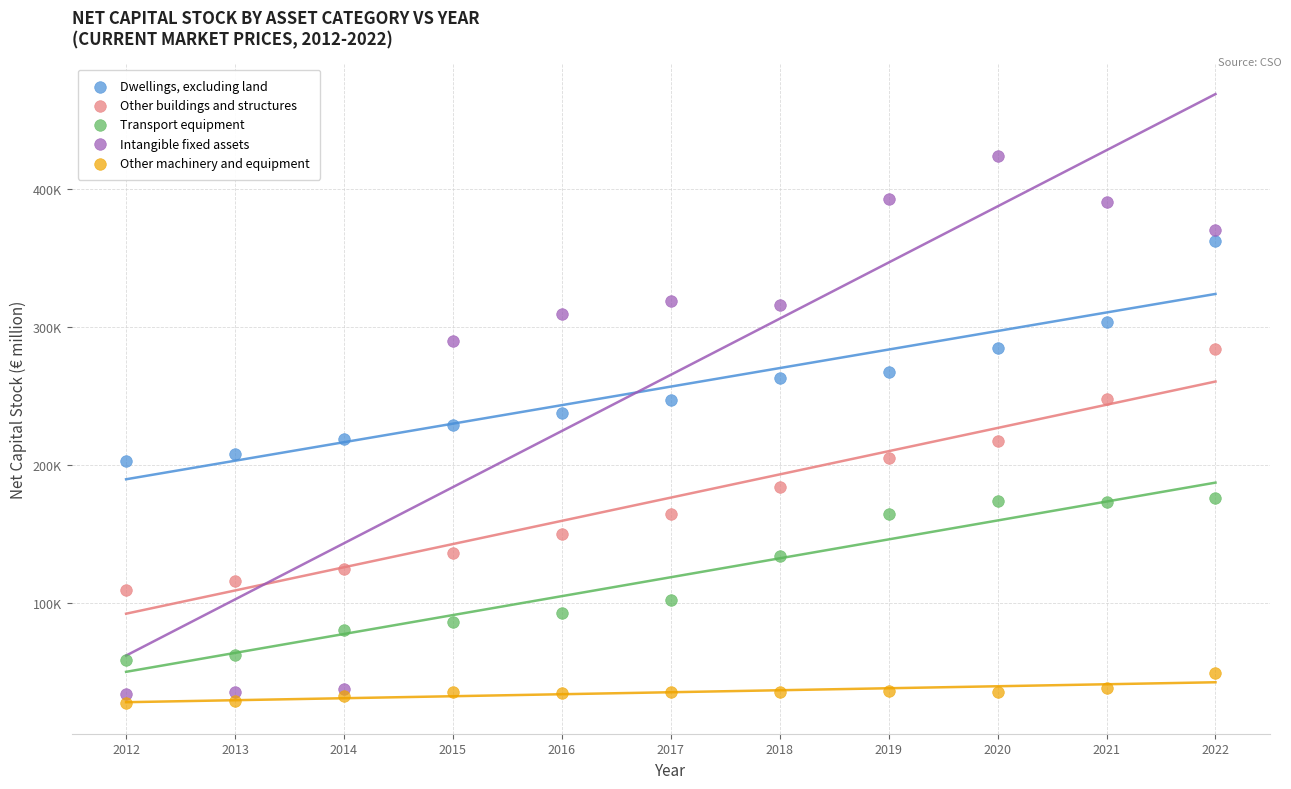

Which series has the widest spread of Y values?

Intangible fixed assets